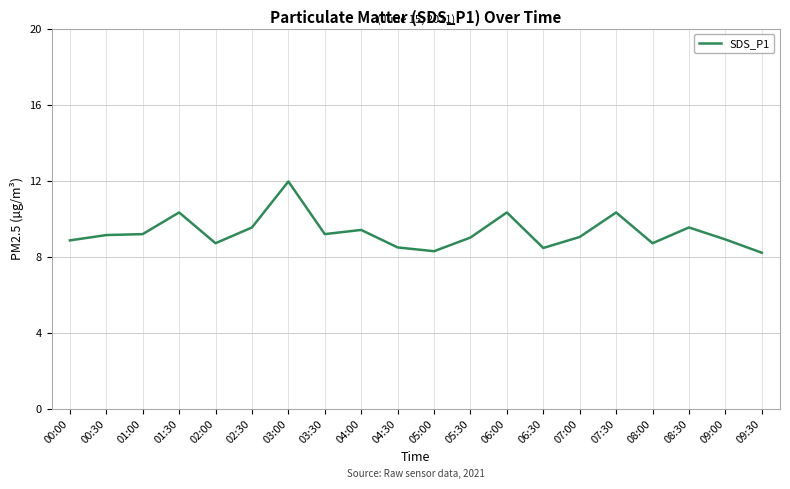

Which has a higher value, 02:30 or 06:30?

02:30